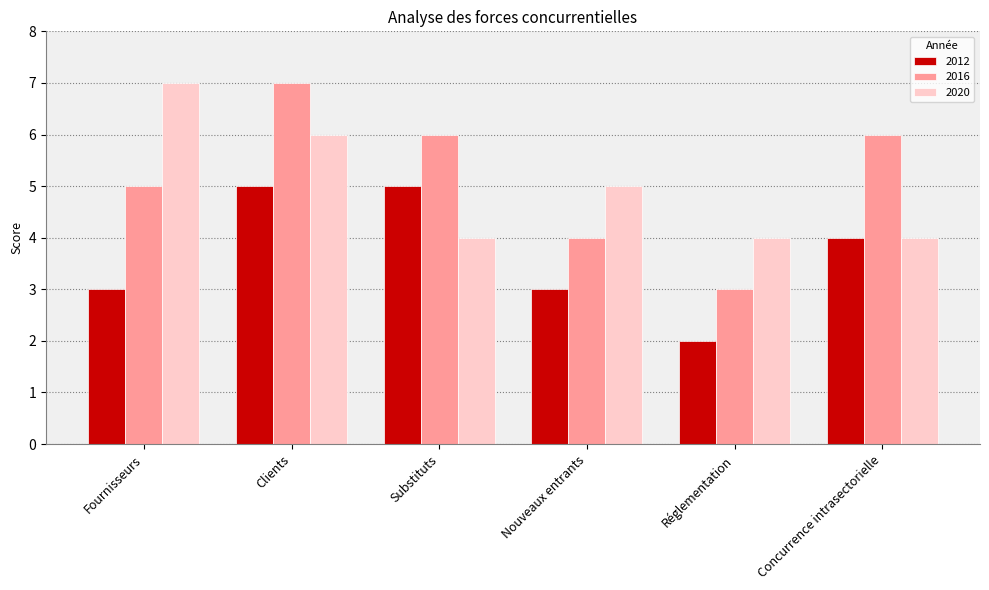

Reading left to right, transcribe all the data shown in this chart.

2012: Fournisseurs=3	Clients=5	Substituts=5	Nouveaux entrants=3	Réglementation=2	Concurrence intrasectorielle=4
2016: Fournisseurs=5	Clients=7	Substituts=6	Nouveaux entrants=4	Réglementation=3	Concurrence intrasectorielle=6
2020: Fournisseurs=7	Clients=6	Substituts=4	Nouveaux entrants=5	Réglementation=4	Concurrence intrasectorielle=4